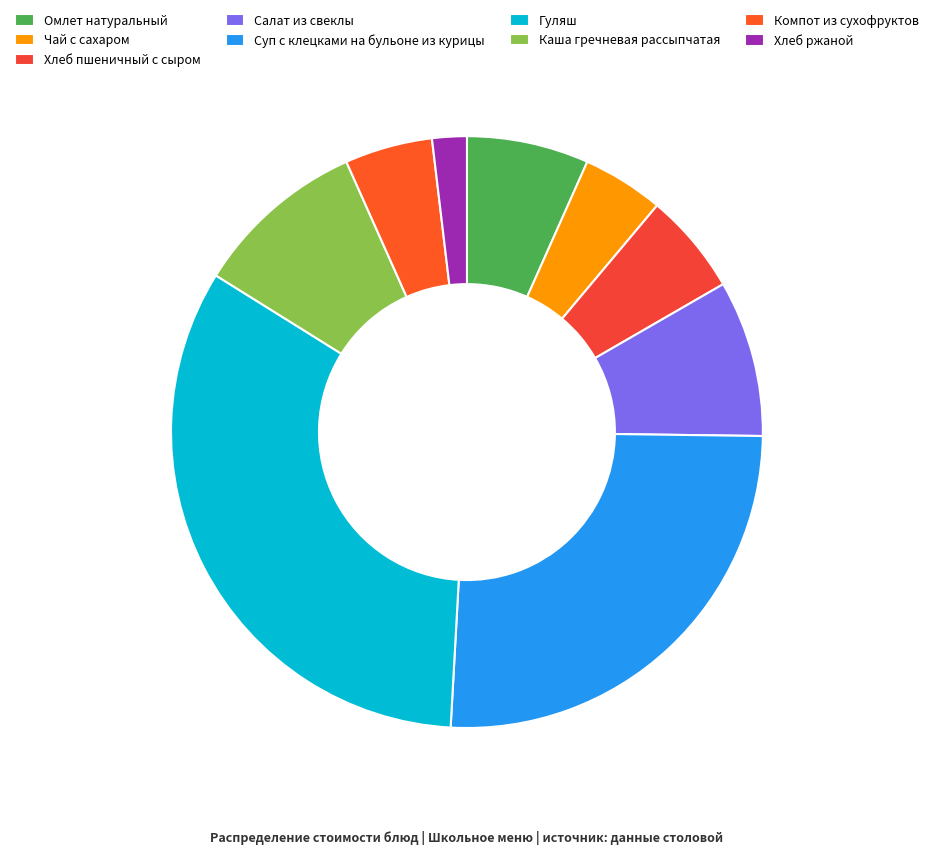

To the nearest percent, what is the difference between the Суп с клецками на бульоне из курицы and Компот из сухофруктов slice percentages?

21%